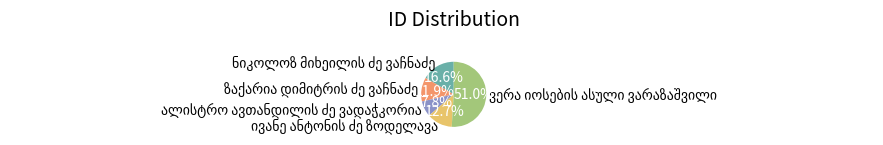

Is there any slice that represents more than half of the pie?

Yes